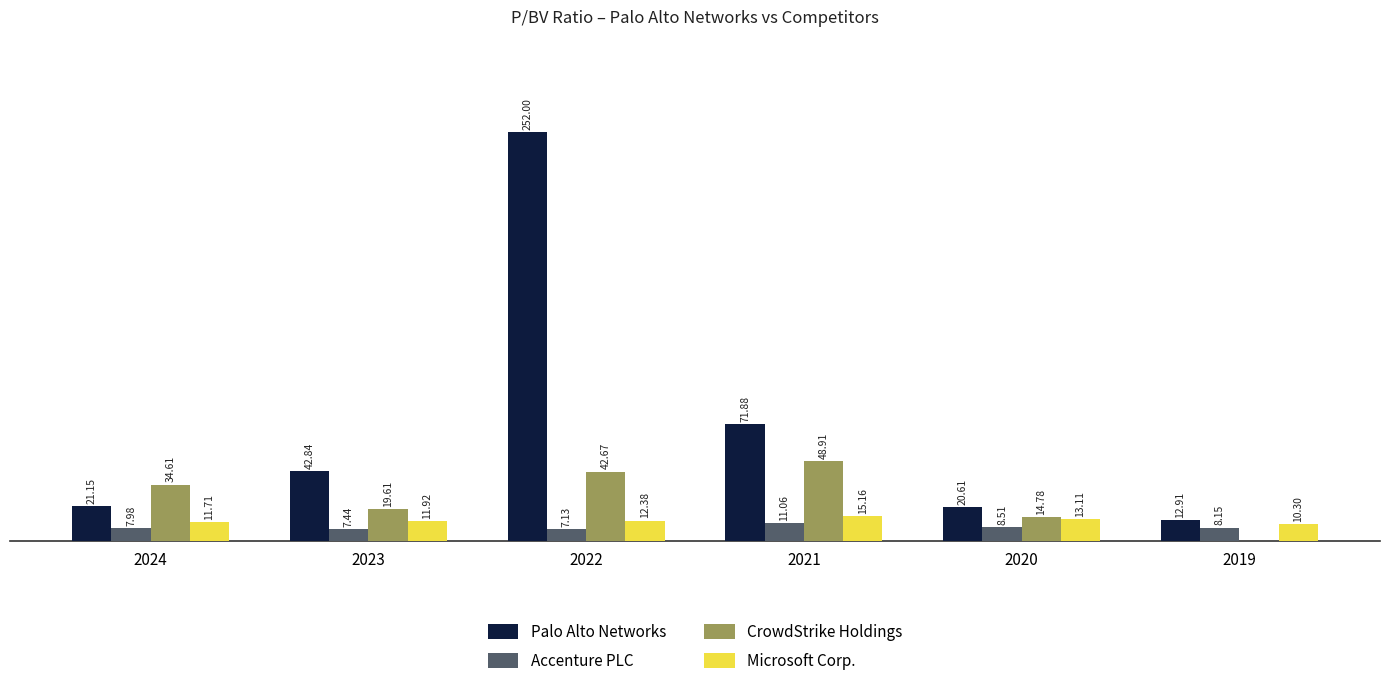

Which series changed the most between 2023 and 2020?

Palo Alto Networks